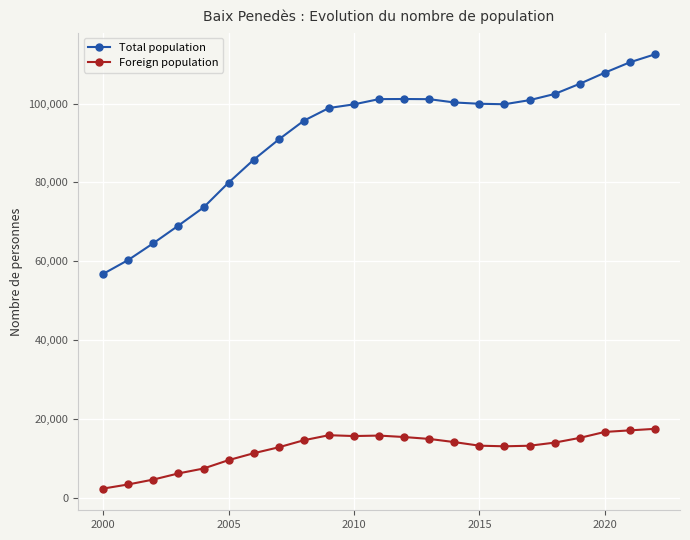

In Foreign population, how many points are lower than both neighbors (excluding endpoints)?

2